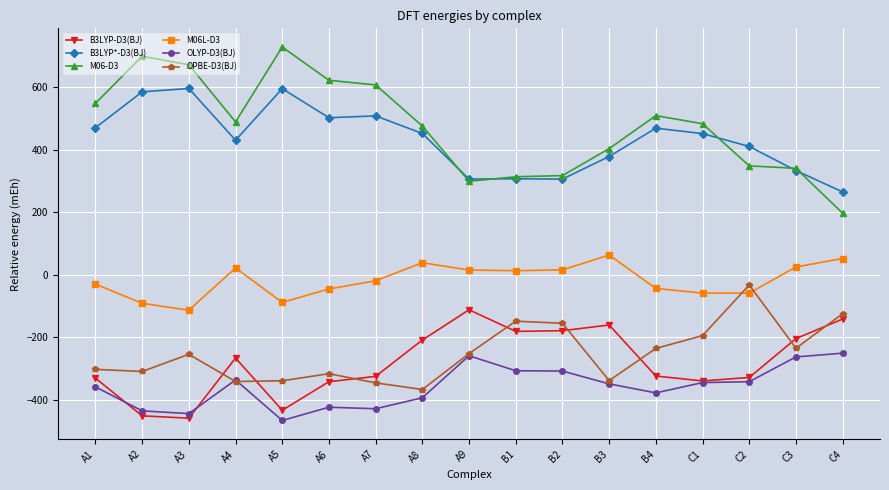

How many series are shown in this chart?

6